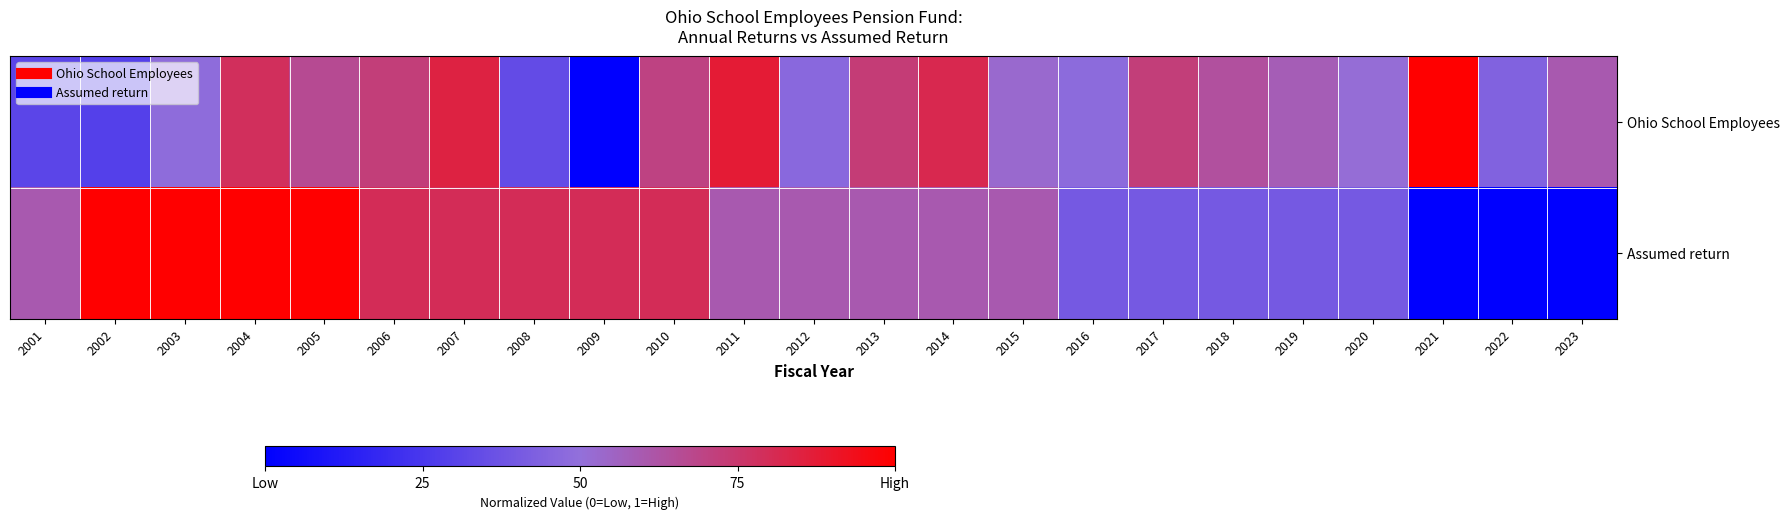

Reading left to right, list all the values displayed in this chart.

Ohio School Employees: 2001=0.3	2002=0.3	2003=0.5	2004=0.8	2005=0.7	2006=0.7	2007=0.8	2008=0.3	2009=0.0	2010=0.7	2011=0.9	2012=0.5	2013=0.7	2014=0.8	2015=0.5	2016=0.5	2017=0.7	2018=0.6	2019=0.6	2020=0.5	2021=1.0	2022=0.4	2023=0.6
Assumed return: 2001=0.6	2002=1.0	2003=1.0	2004=1.0	2005=1.0	2006=0.8	2007=0.8	2008=0.8	2009=0.8	2010=0.8	2011=0.6	2012=0.6	2013=0.6	2014=0.6	2015=0.6	2016=0.4	2017=0.4	2018=0.4	2019=0.4	2020=0.4	2021=0.0	2022=0.0	2023=0.0